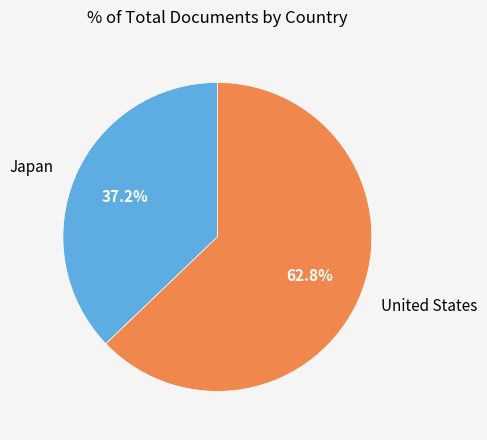

Which category accounts for the majority?

United States